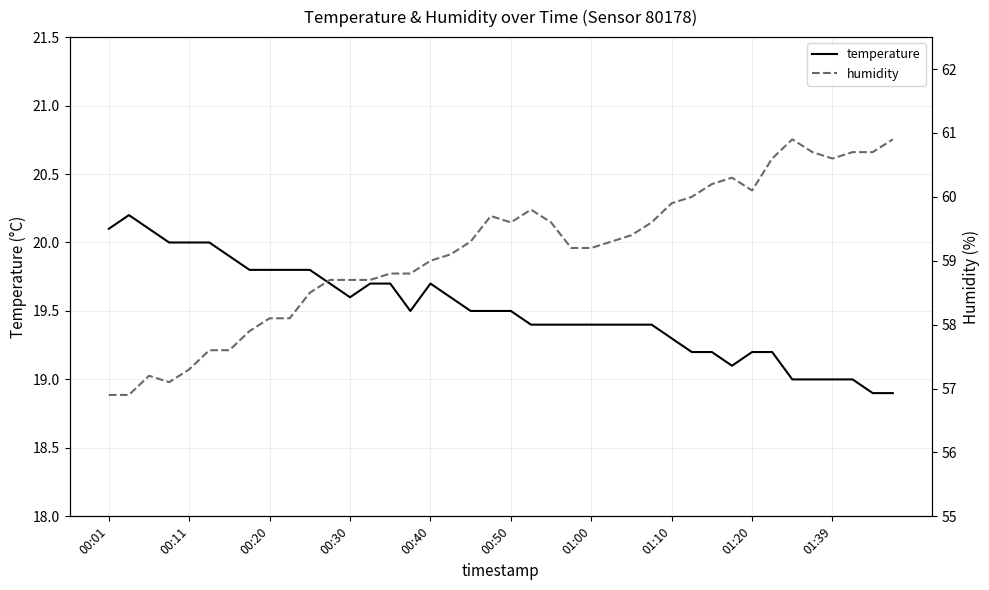

What is the average value of the humidity series?

59.1